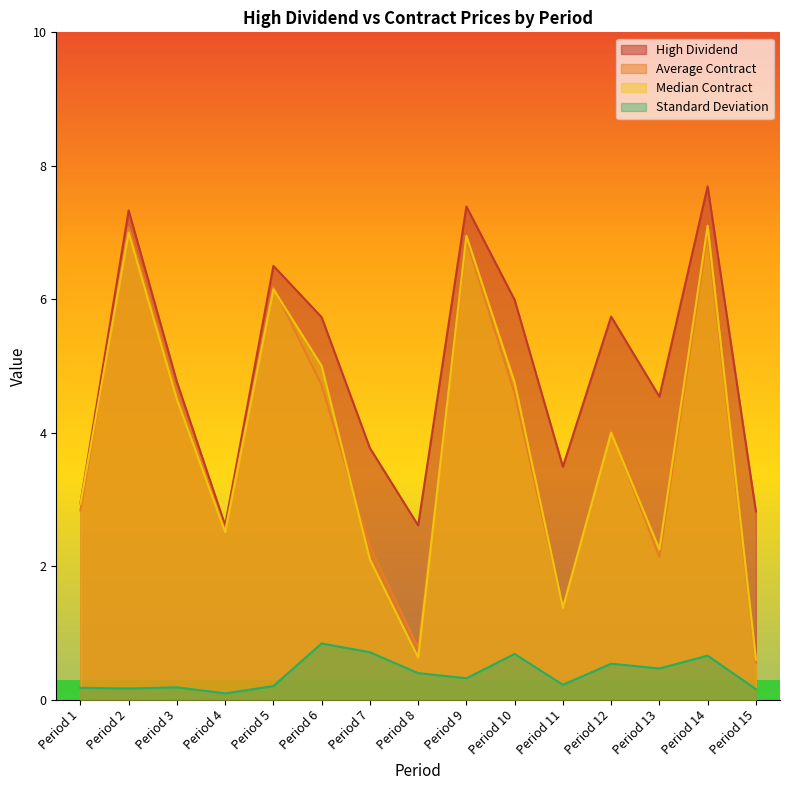

True or false: High Dividend has more than 0 interior local peaks.

True